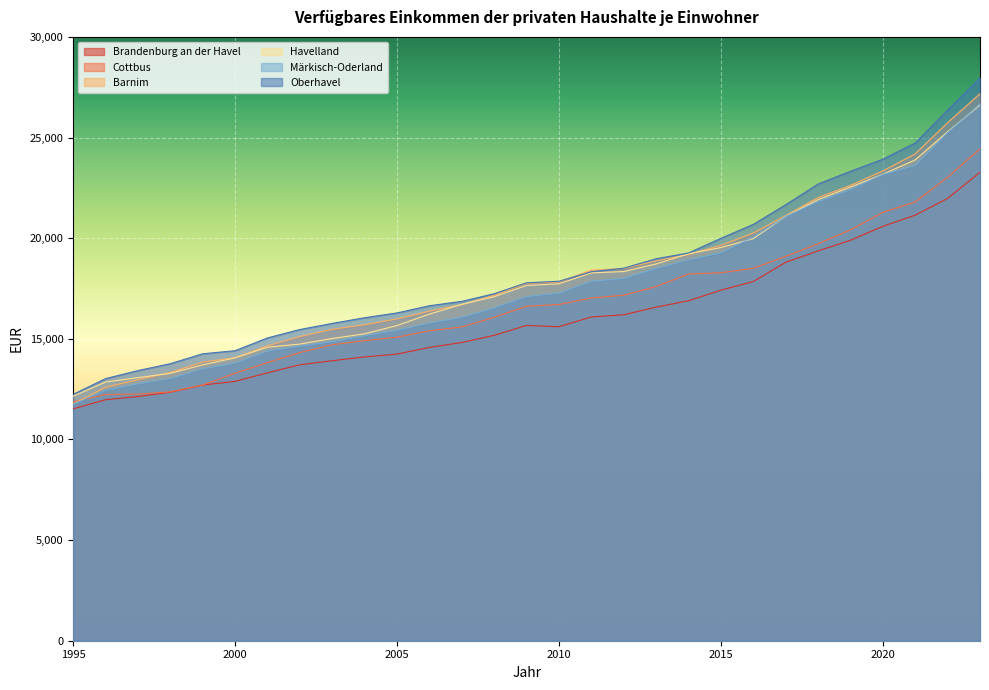

True or false: Oberhavel has more than 0 points higher than both neighbors.

False